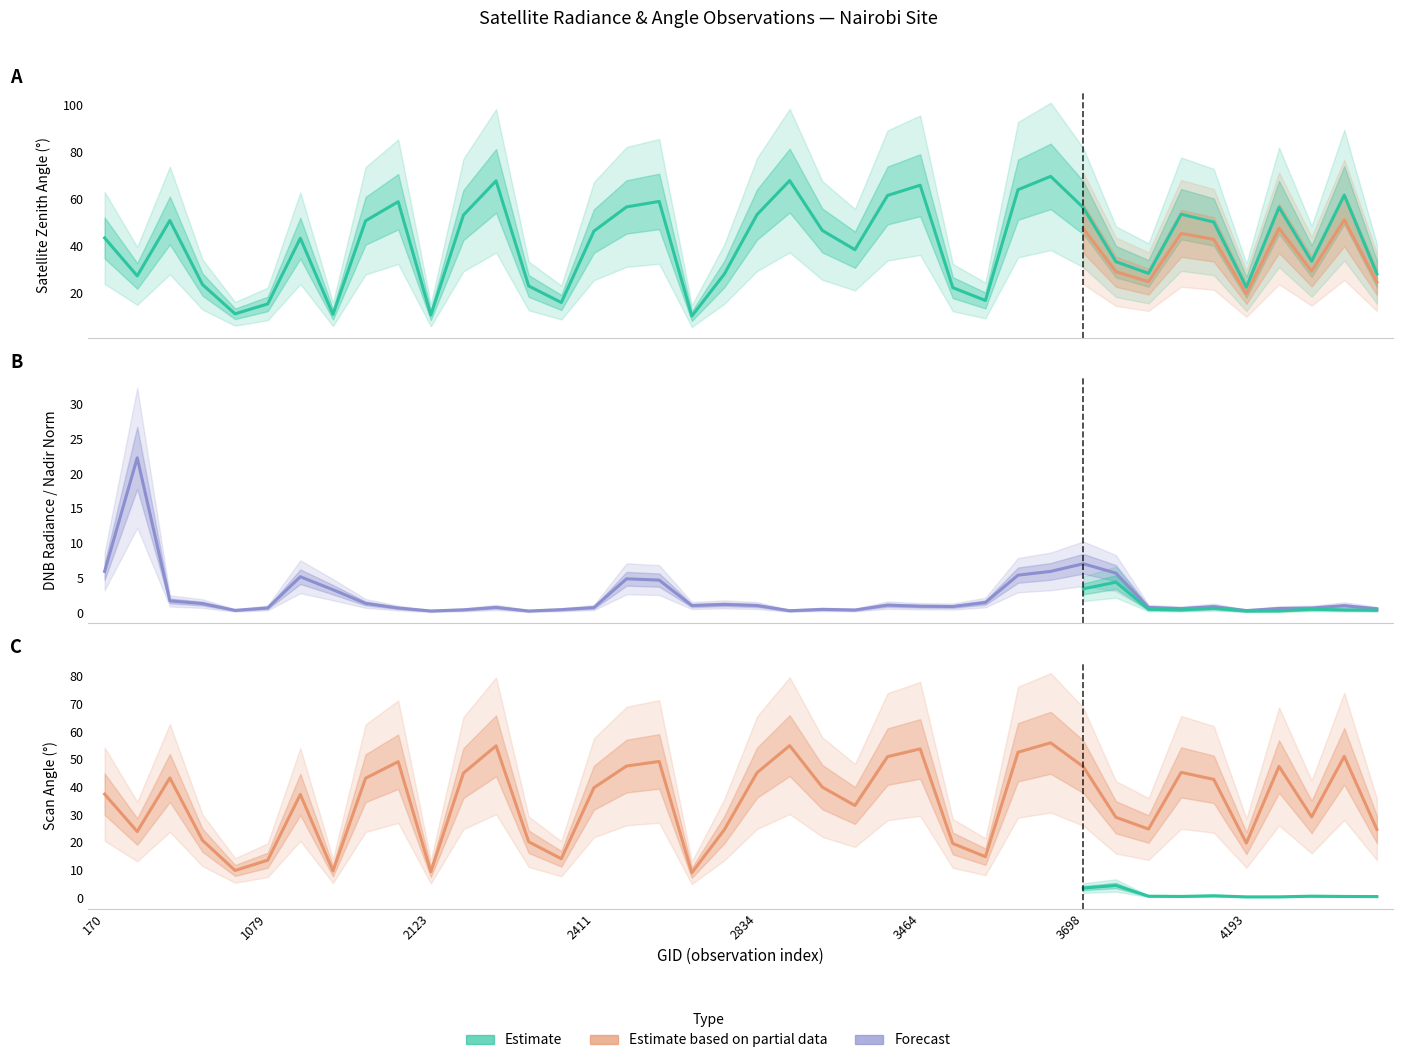

True or false: scan_angle and dnbrad intersect in this chart.

False